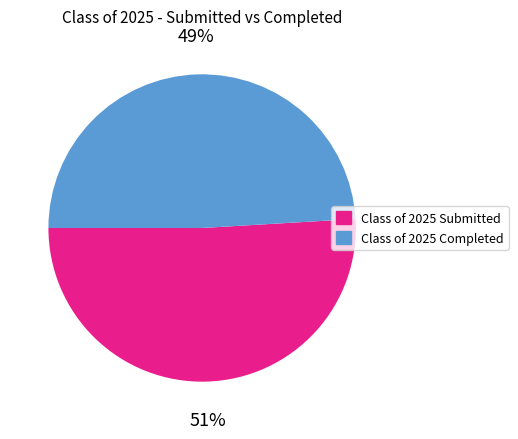

Is the sum of Class of 2025 Completed and Class of 2025 Submitted greater than half?

Yes